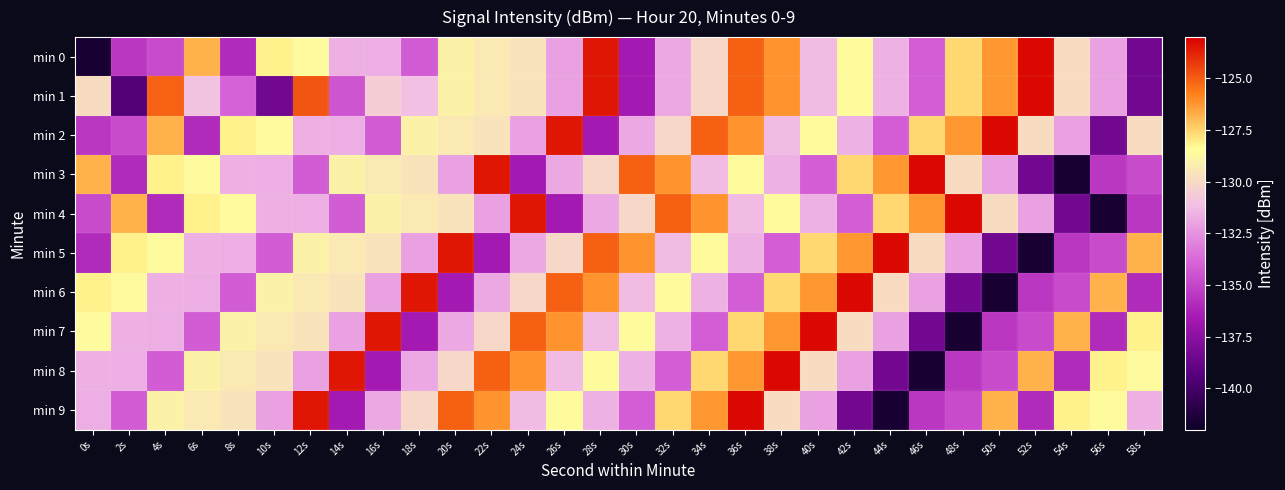

What is the total value across all series at 4s?

-1305.7